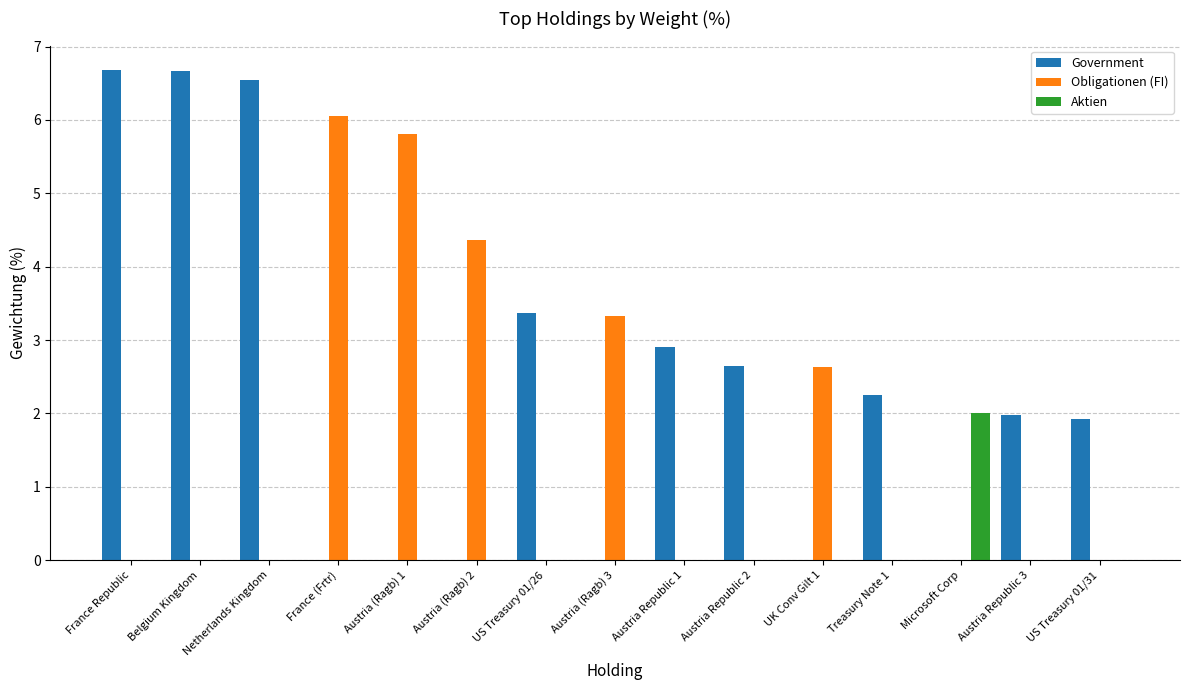

What is the highest value of the Obligationen (FI) series?

6.1